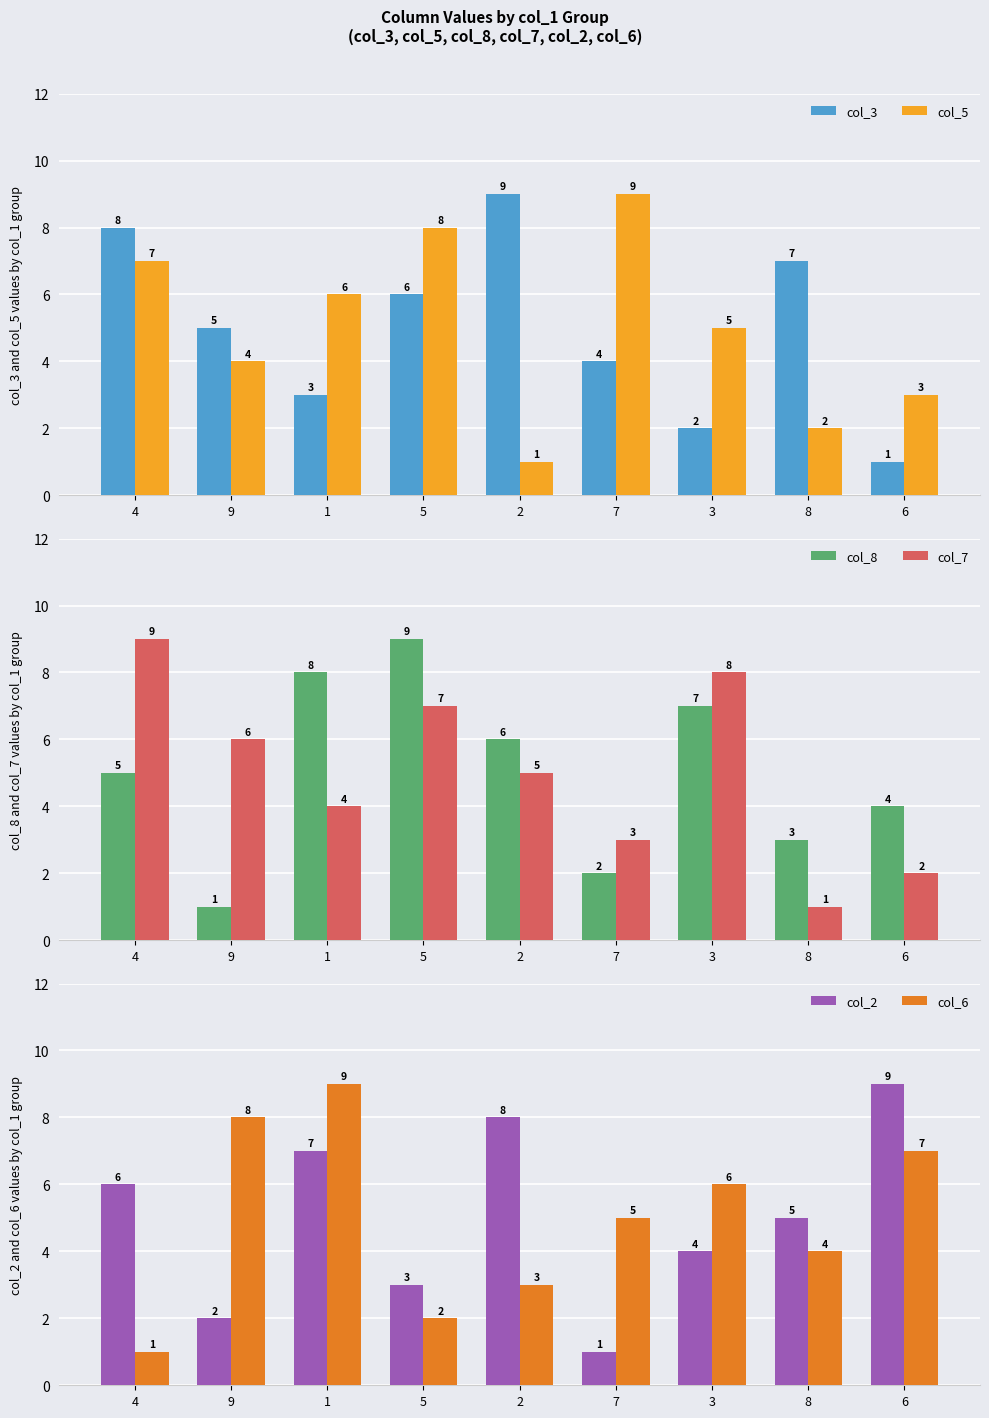

Rank the series at 7 from lowest to highest value.

col_2, col_8, col_7, col_3, col_6, col_5